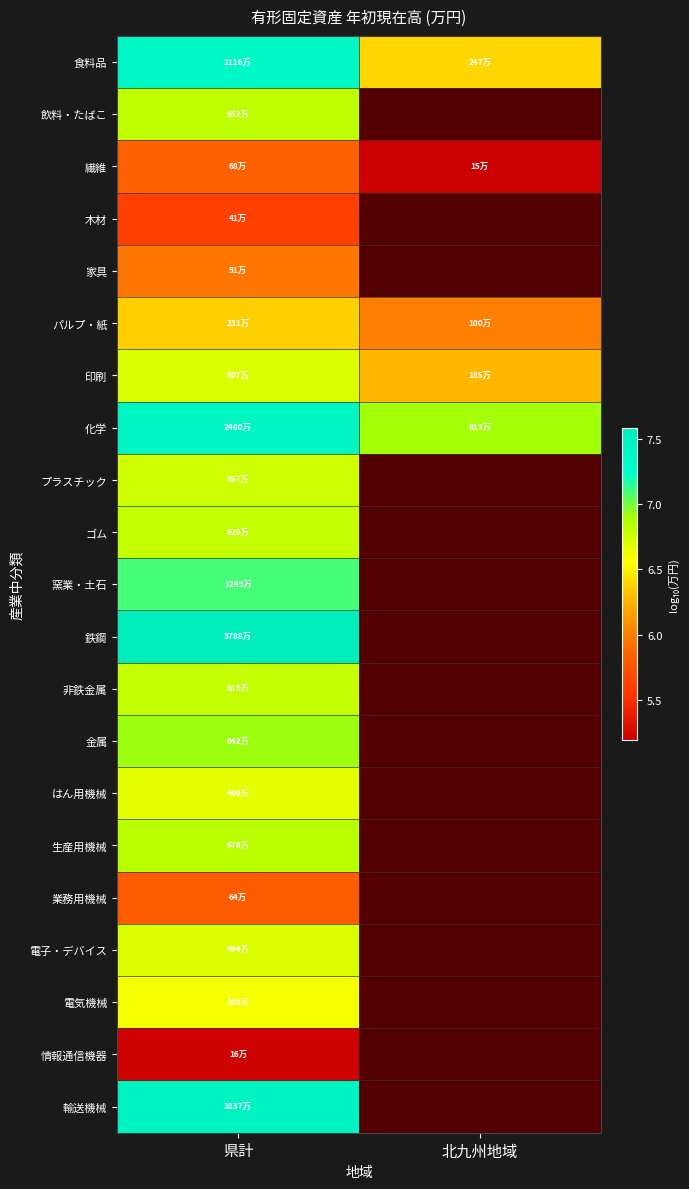

Which has a higher value, 北九州地域 or 県計?

県計